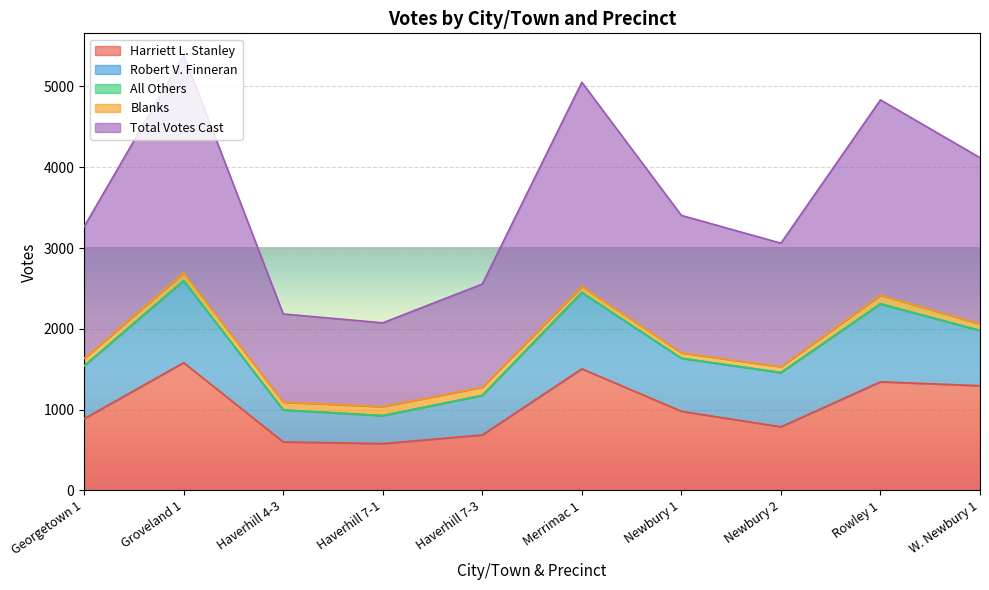

True or false: Harriett L. Stanley and Blanks cross at least once.

False